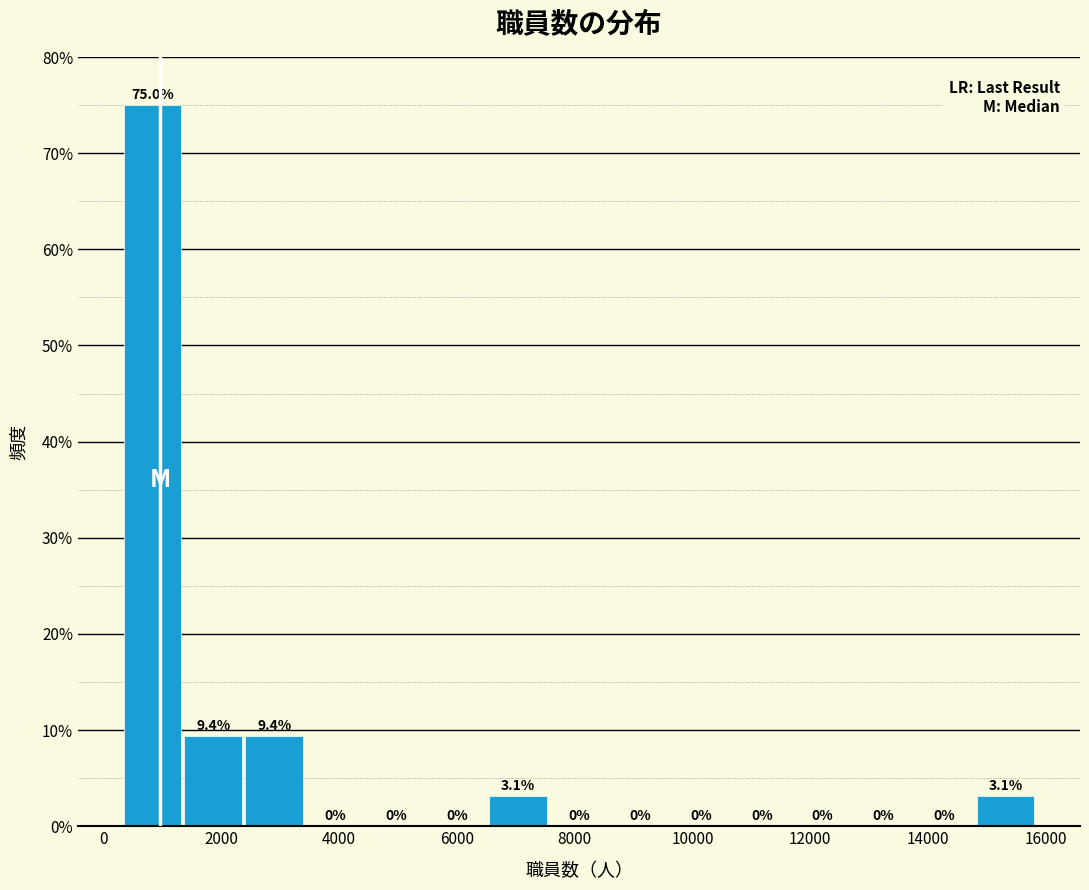

Reading left to right, list every bar in this chart as the range it spans on the x-axis followed by its height. The bar edges are not printed on the chart, so give them approximately, as read against the axis.

400 to 1400: 75.0
1400 to 2400: 9.4
2400 to 3400: 9.4
3400 to 4400: 0.0
4400 to 5600: 0.0
5600 to 6600: 0.0
6600 to 7600: 3.1
7600 to 8600: 0.0
8600 to 9600: 0.0
9600 to 10600: 0.0
10600 to 11800: 0.0
11800 to 12800: 0.0
12800 to 13800: 0.0
13800 to 14800: 0.0
14800 to 15800: 3.1